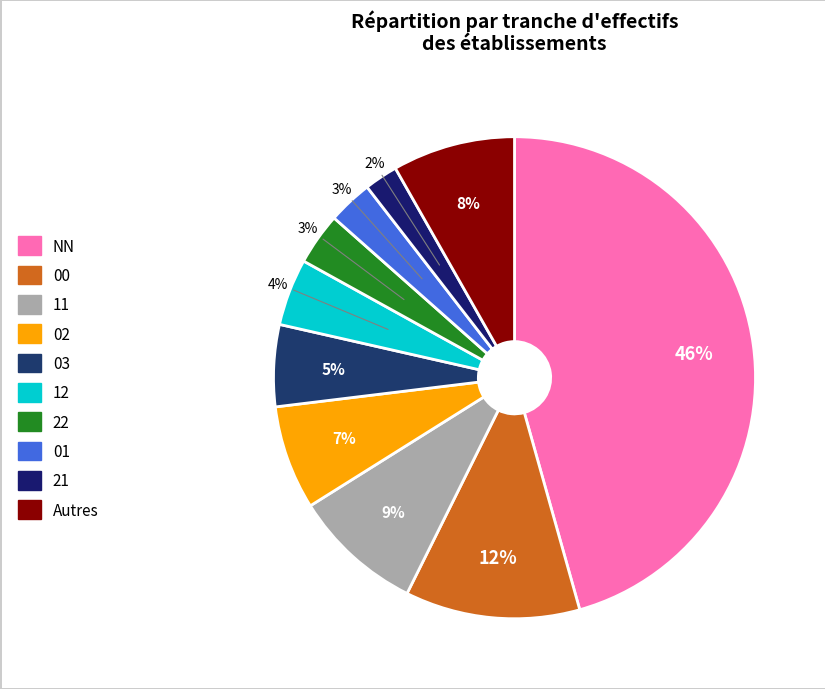

Which slice is the largest?

NN